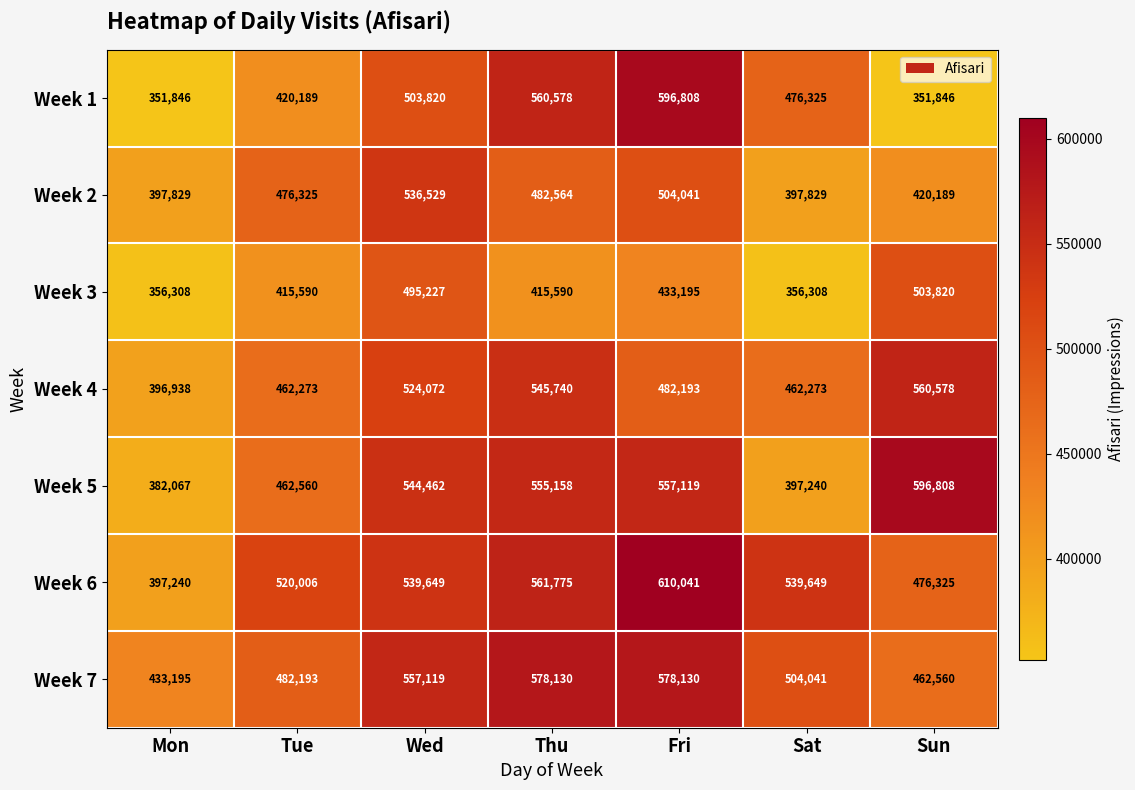

True or false: Week 5 has a value of 462560 at Tue.

True